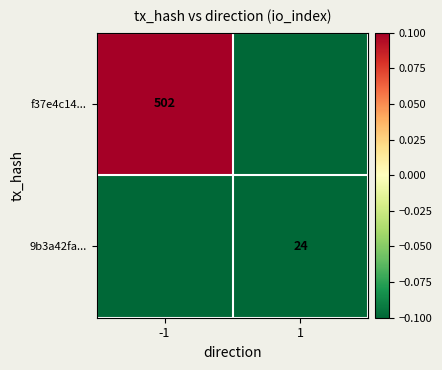

Which category has the lowest value across all series?

1